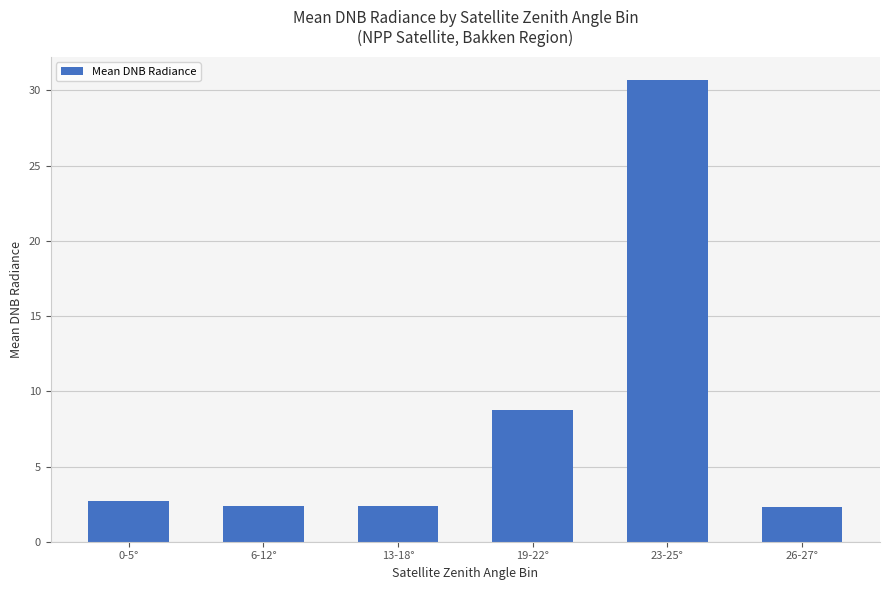

Does the chart contain stacked bars?

No